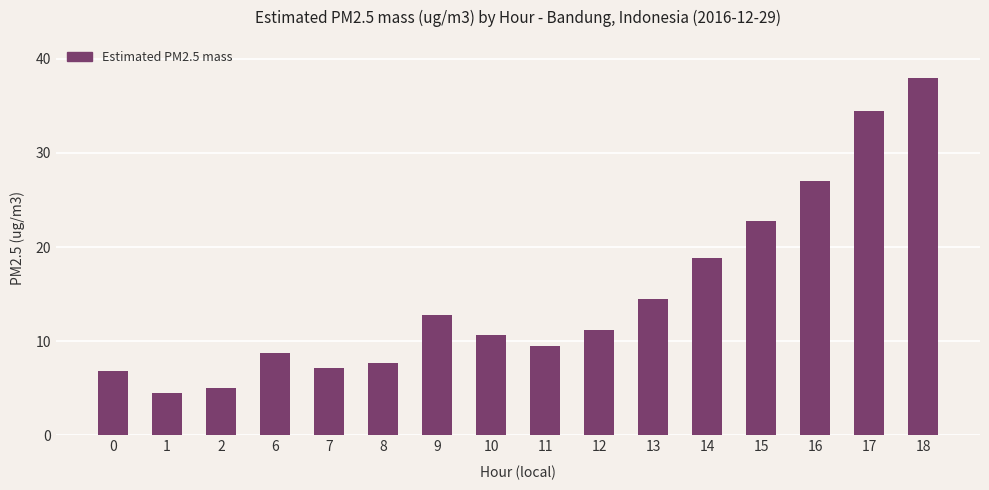

What is the change in value from 2 to 10?

+5.7